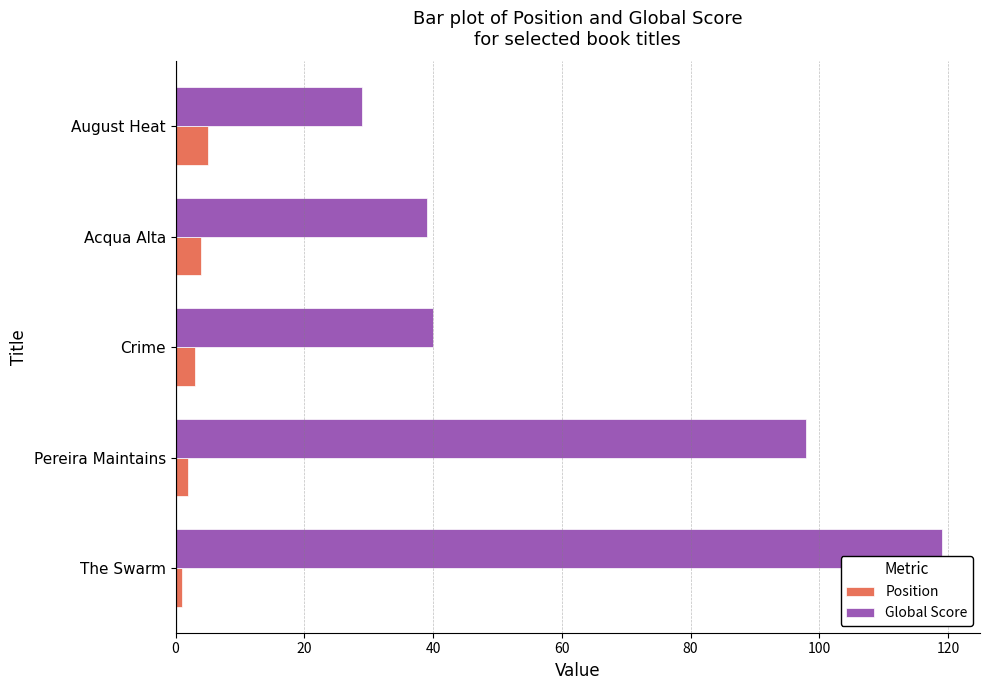

How many data points does each series have?

5